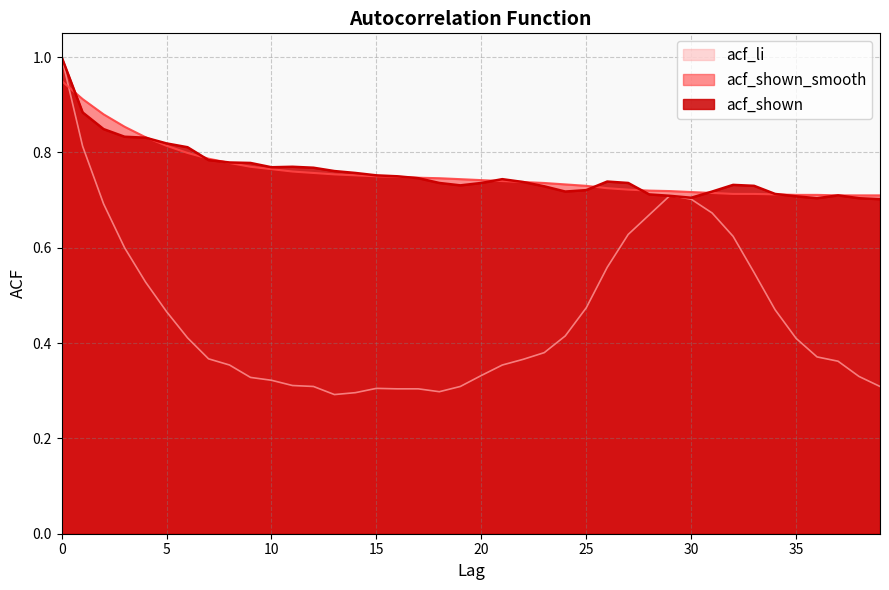

What is the total value across all series at 26?

2.0